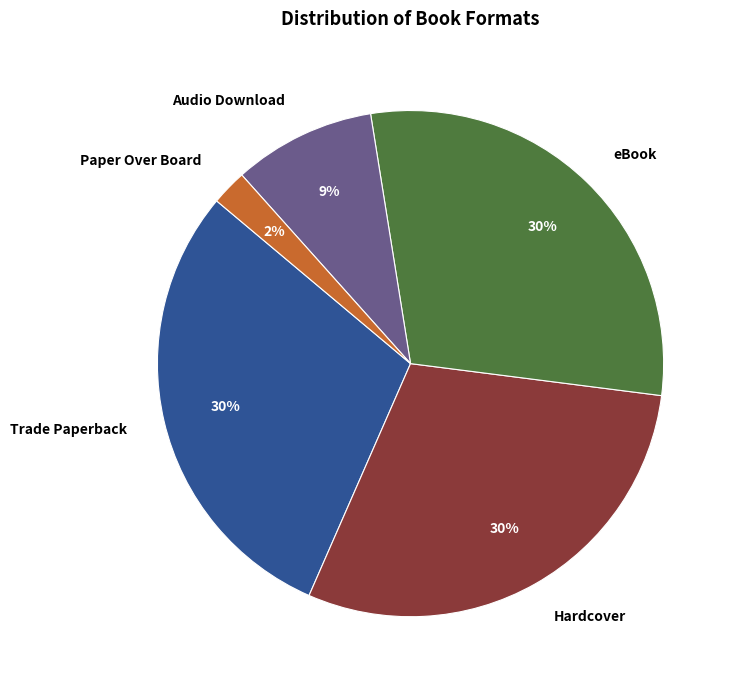

Between eBook and Audio Download, which is larger?

eBook